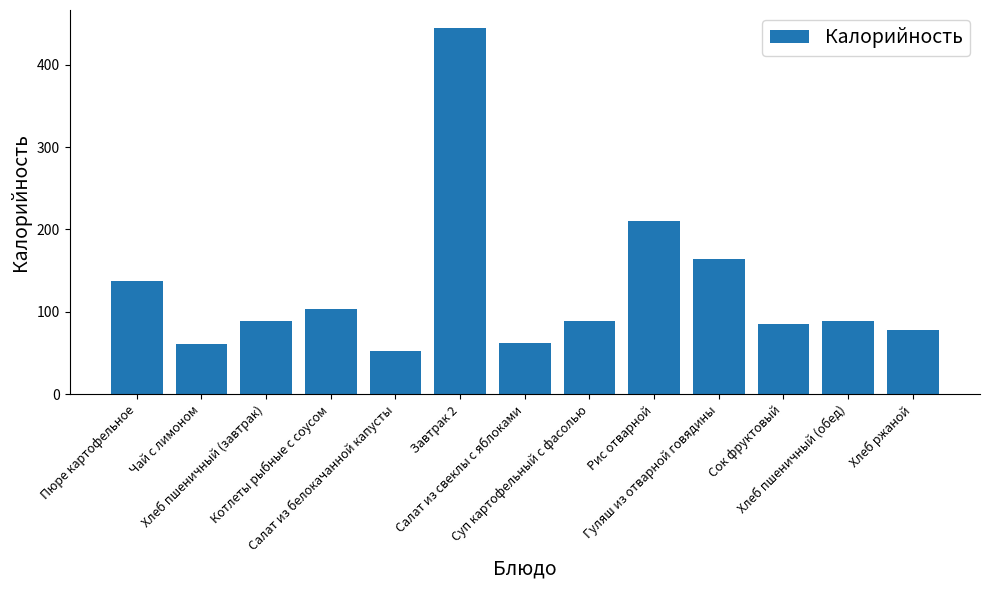

What is the greatest value displayed?

444